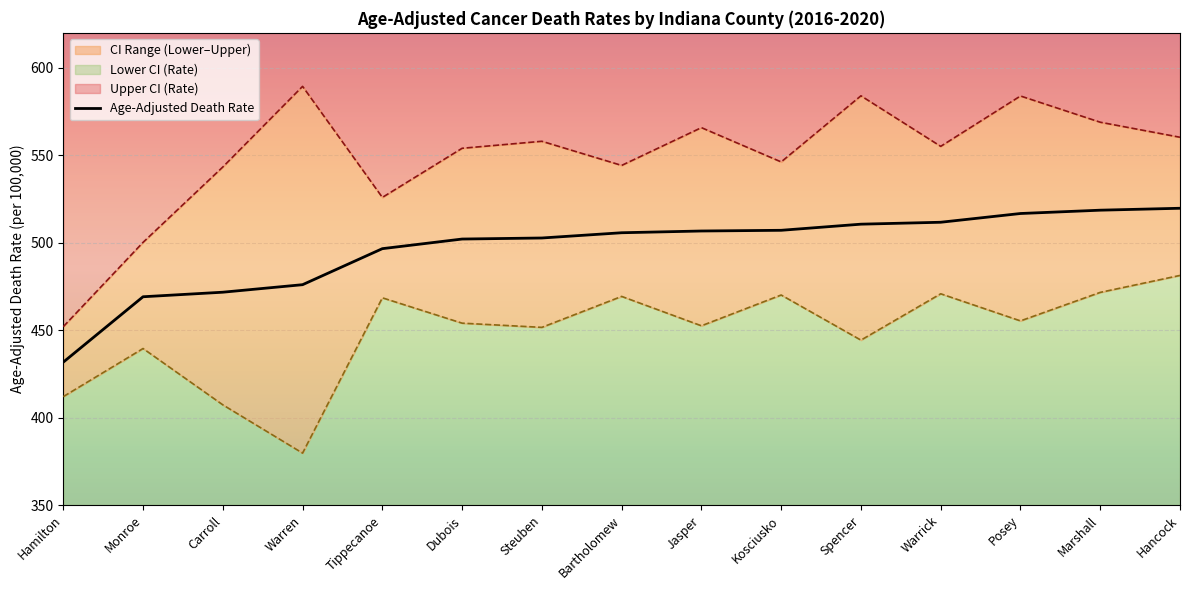

Reading left to right, what are all the values shown in this chart?

Hamilton=431.7	Monroe=469.1	Carroll=471.7	Warren=476.0	Tippecanoe=496.6	Dubois=502.1	Steuben=502.7	Bartholomew=505.7	Jasper=506.7	Kosciusko=507.1	Spencer=510.6	Warrick=511.7	Posey=516.7	Marshall=518.6	Hancock=519.7